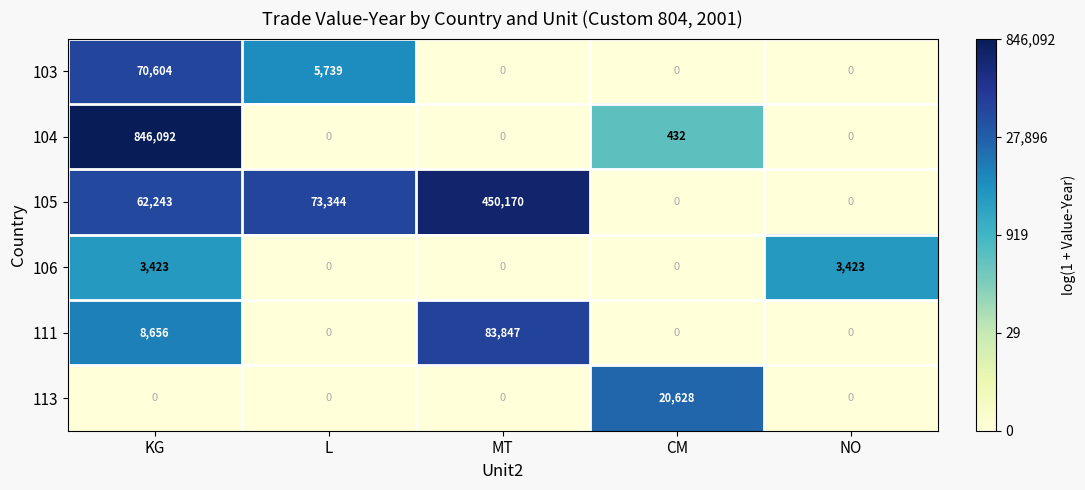

What is the difference between the highest and lowest values at CM?

20628